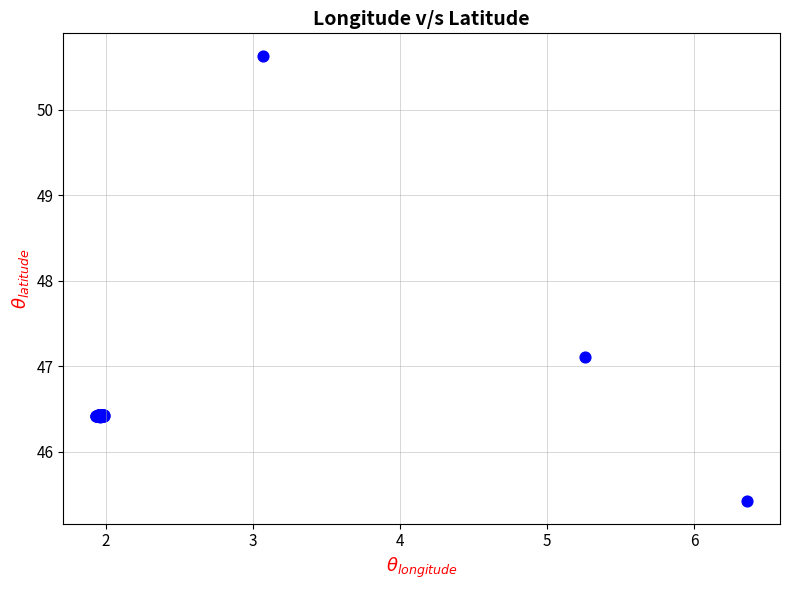

What Y value in the scatter plot is closest to 48?

47.1